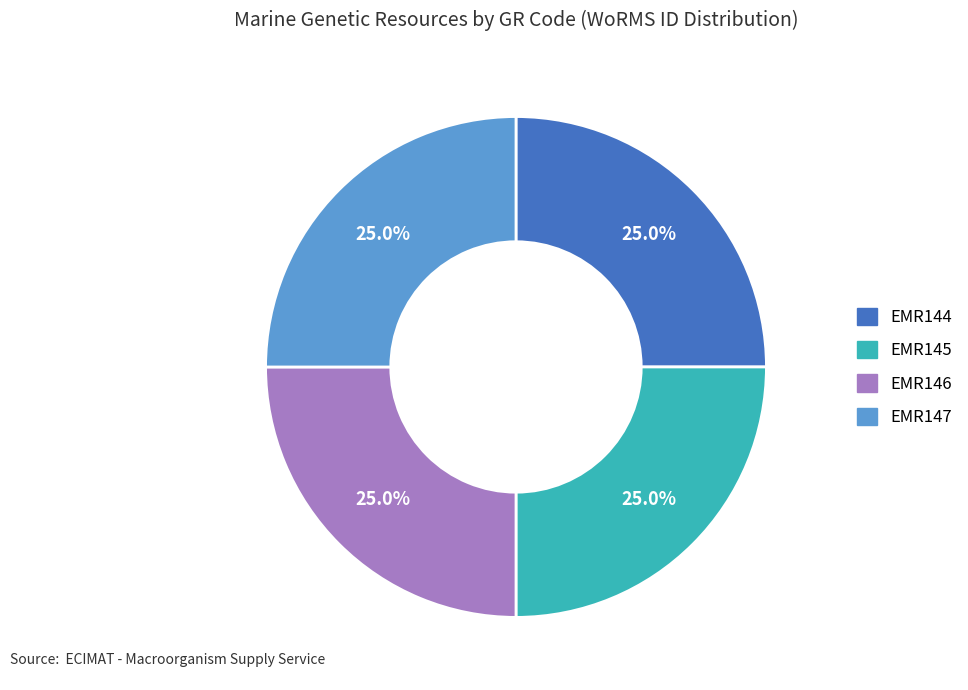

What percentage is NOT represented by EMR147?

75.0%